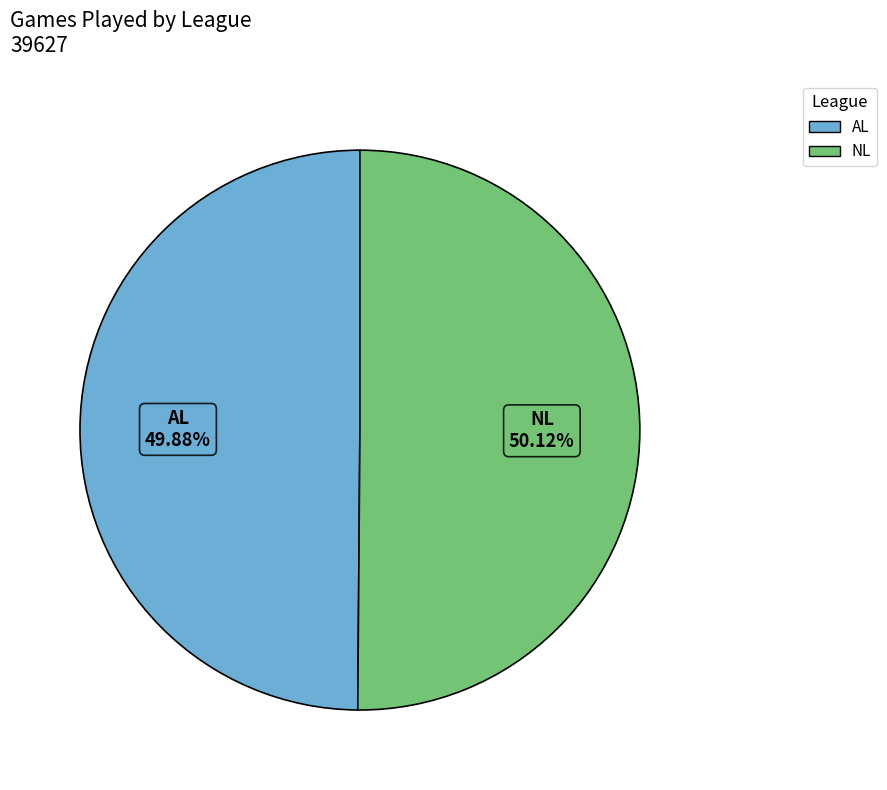

To the nearest percent, what portion does NL represent?

50%